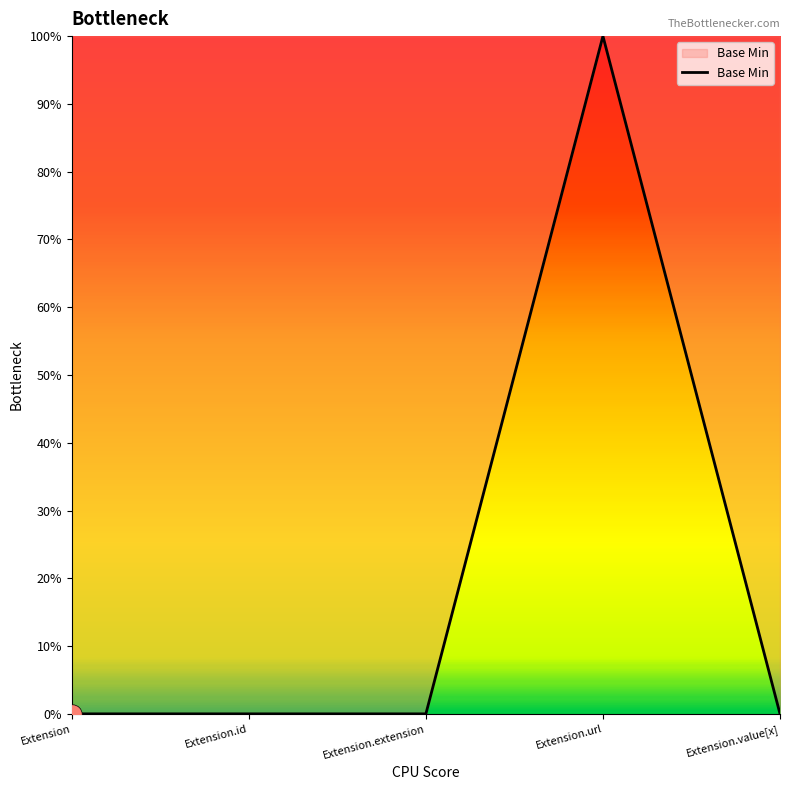

Does the chart have visible grid lines?

No